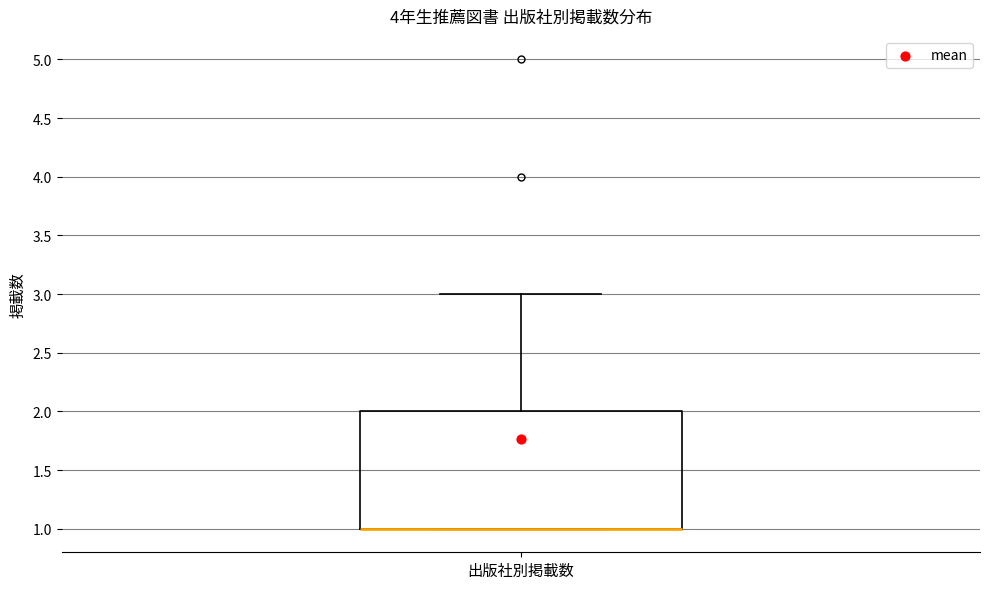

Transcribe this box plot: give where the median line is, the range the box spans, and where the two whiskers end, as read against the y-axis. The values are not printed on the chart, so give them approximately, as read against the axis.

median 1 (drawn on the box's lower edge), box 1 to 2, whiskers 1 to 3